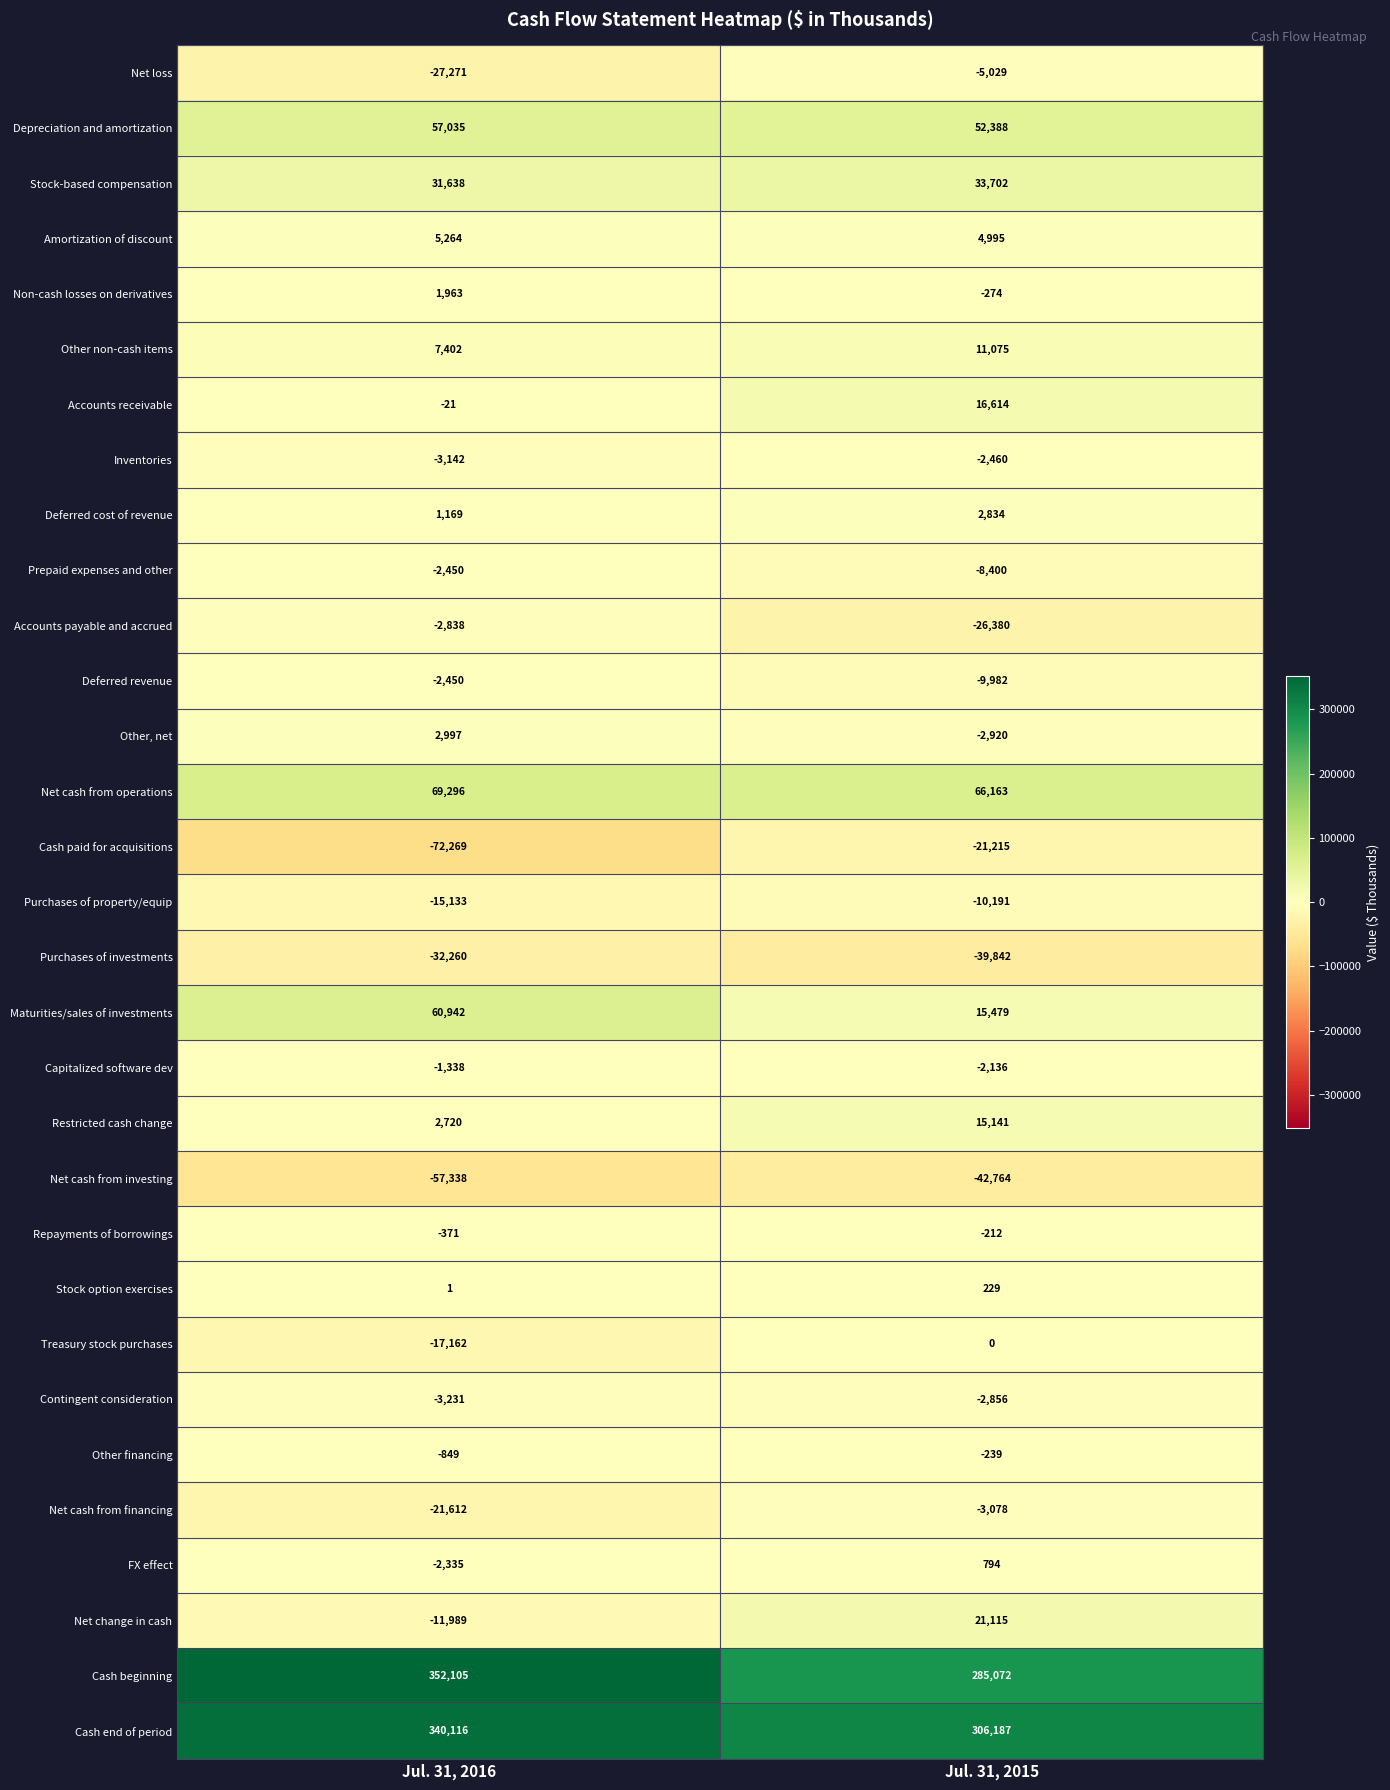

What is the sum of all Accounts payable and accrued values?

-29218